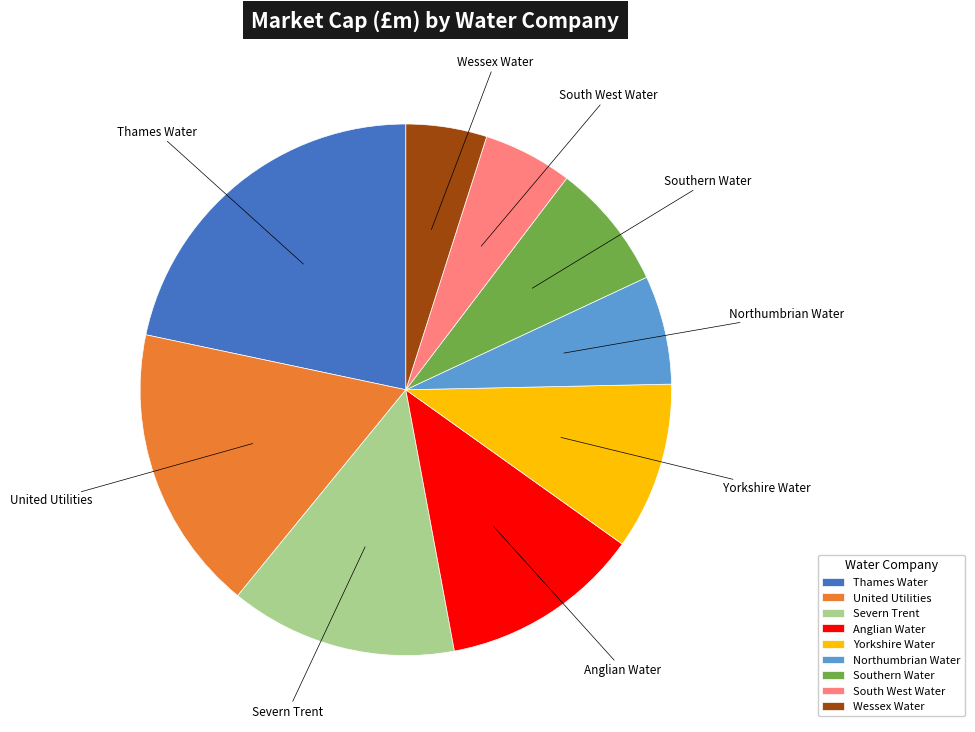

What is the largest slice in the pie chart?

Thames Water